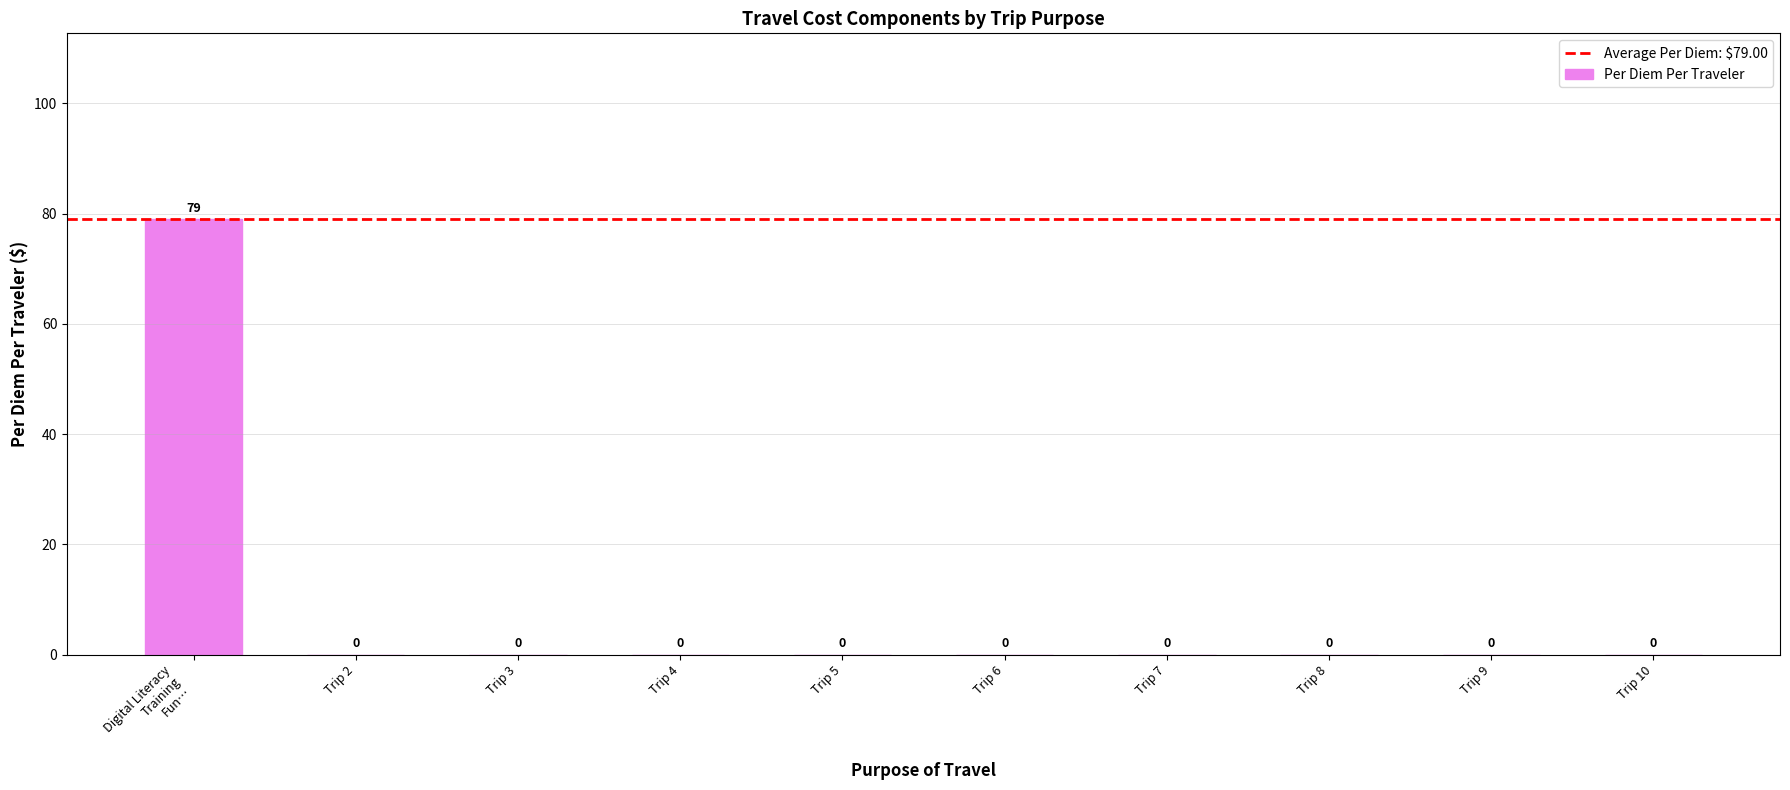

Reading left to right, list all the values displayed in this chart.

79	0	0	0	0	0	0	0	0	0